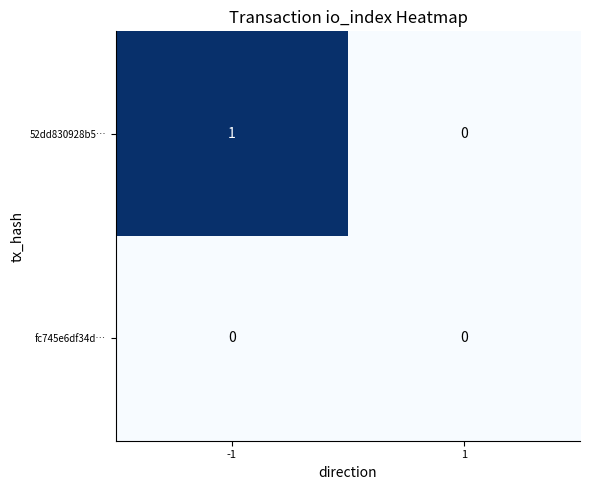

Rank the series by their maximum value, from lowest to highest.

fc745e6df34d…, 52dd830928b5…